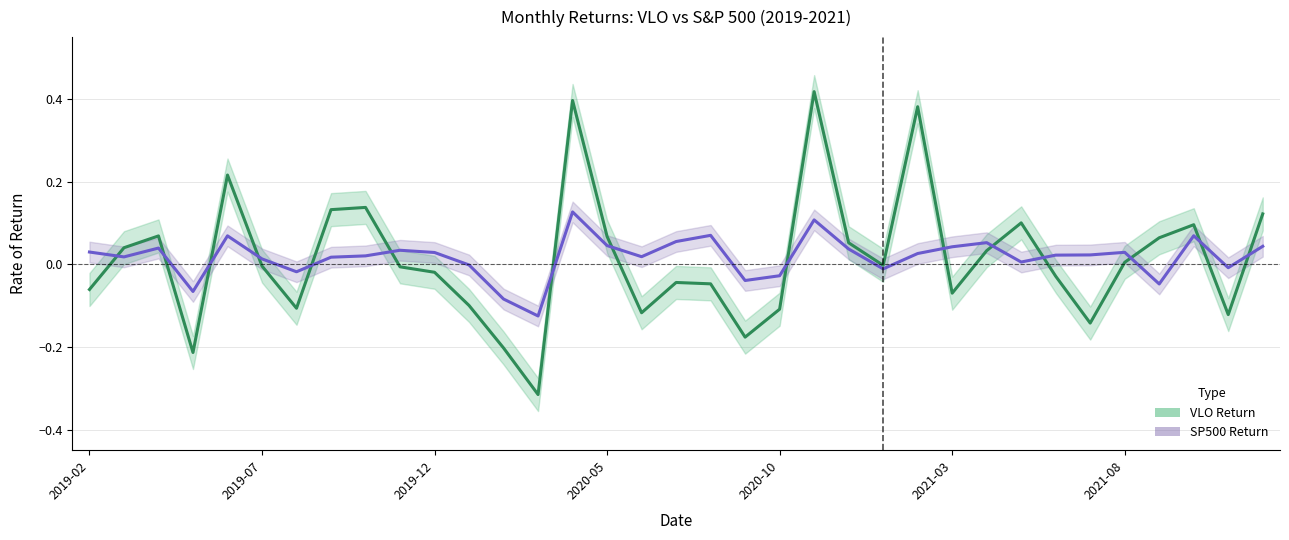

Which category has the highest value across all series?

21